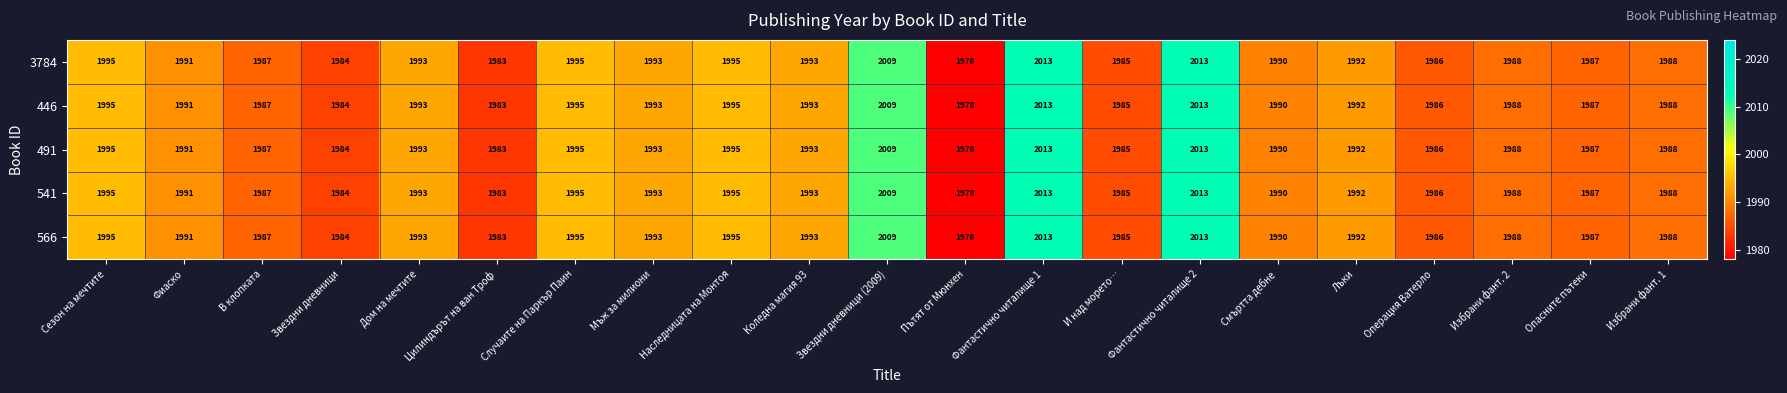

What is the difference between the second highest and second lowest values in the 446 series?

30